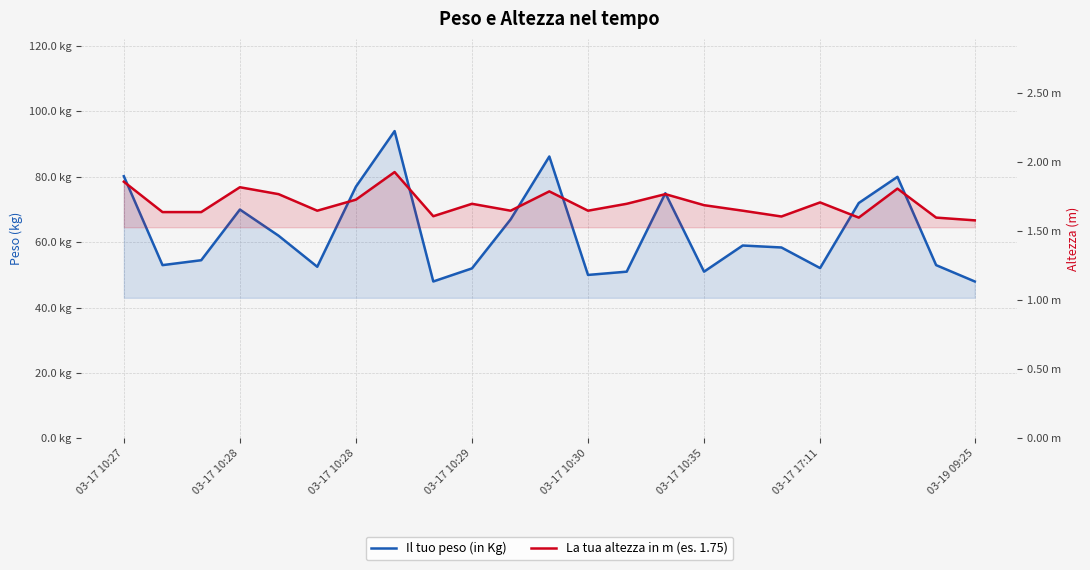

Rank the series by their maximum value, from highest to lowest.

Il tuo peso (in Kg), La tua altezza in m (es. 1.75)